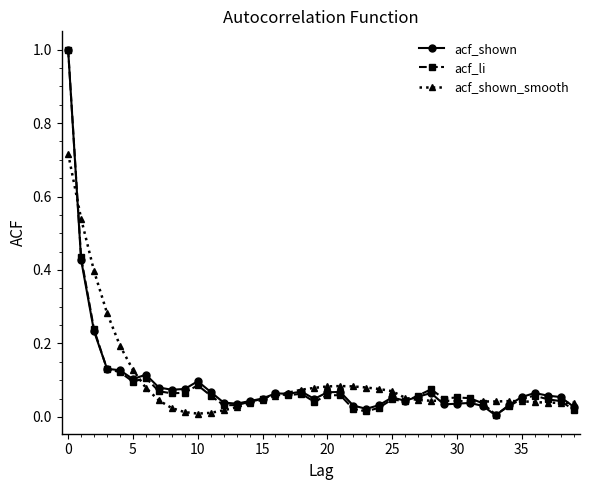

Where is the first local maximum for acf_shown_smooth?

21